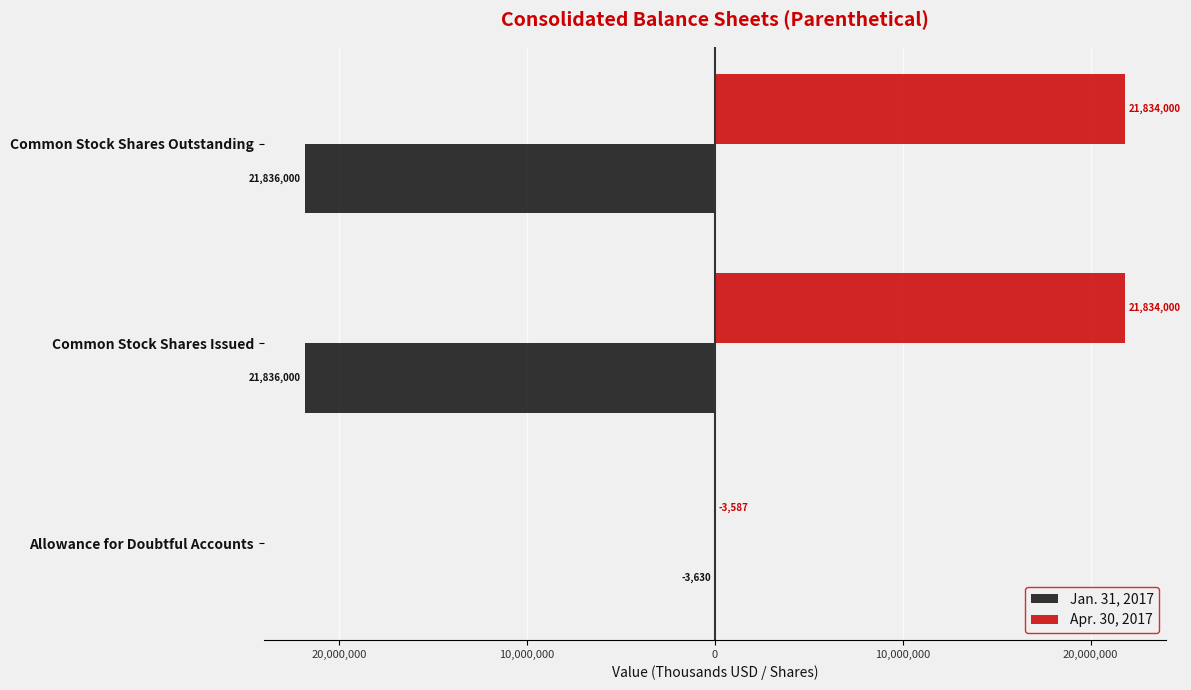

What are all the series names shown in the legend?

Jan. 31, 2017, Apr. 30, 2017